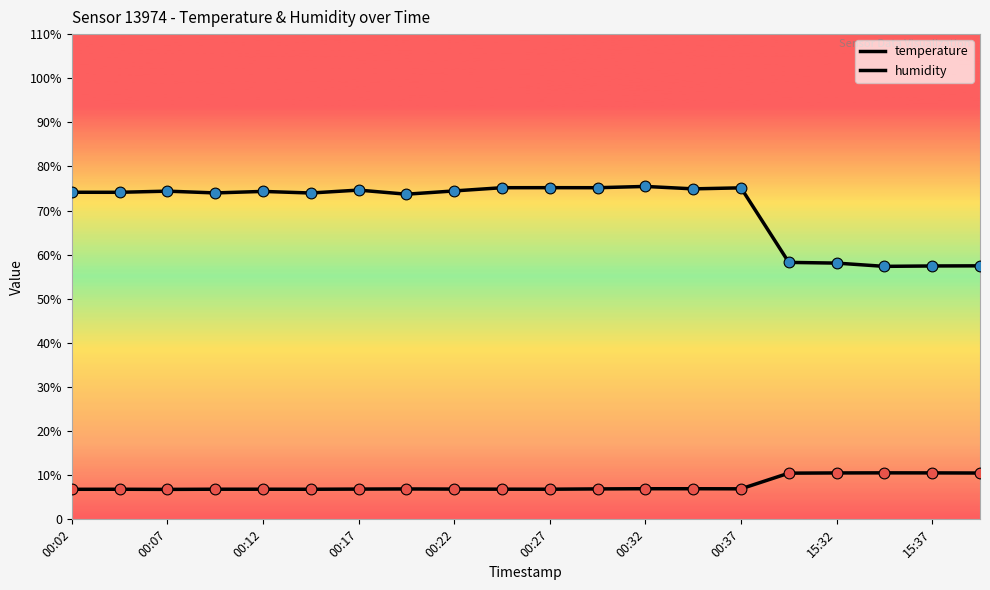

At how many categories does at least one series exceed 65?

15